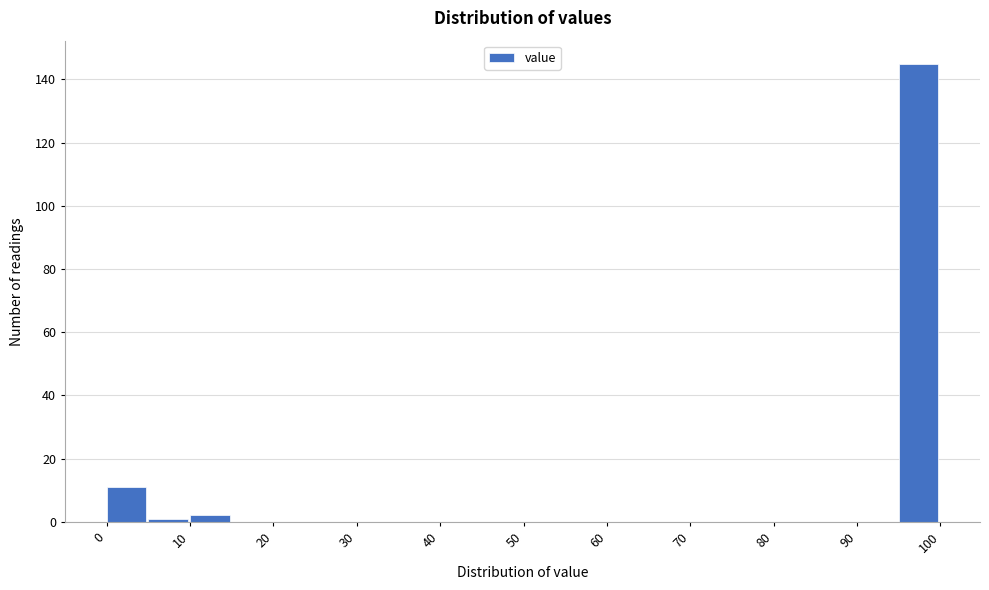

What is the height of the bar covering 95 to 100 on the x-axis? The values are not printed on the chart, so give them approximately, as read against the axis.

146